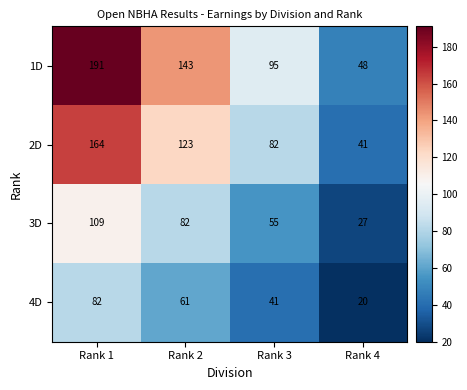

How many distinct data groups are displayed?

4